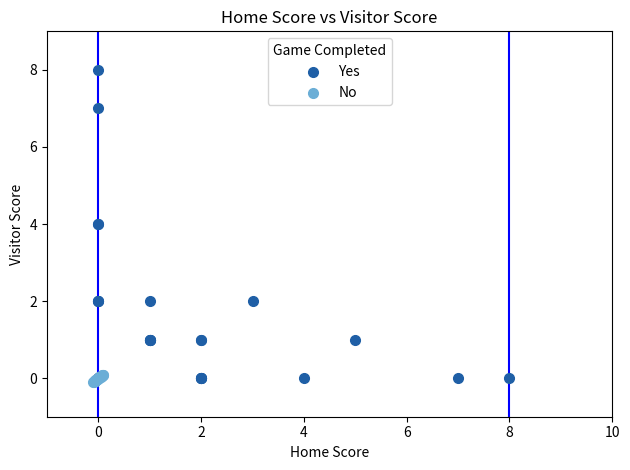

Which series has the largest Y range (max minus min)?

Yes